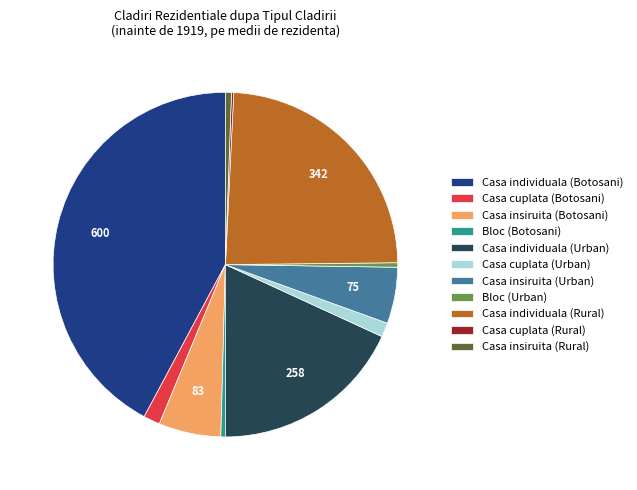

Do Casa individuala (Botosani) and Bloc (Botosani) together represent more than half of the pie?

No